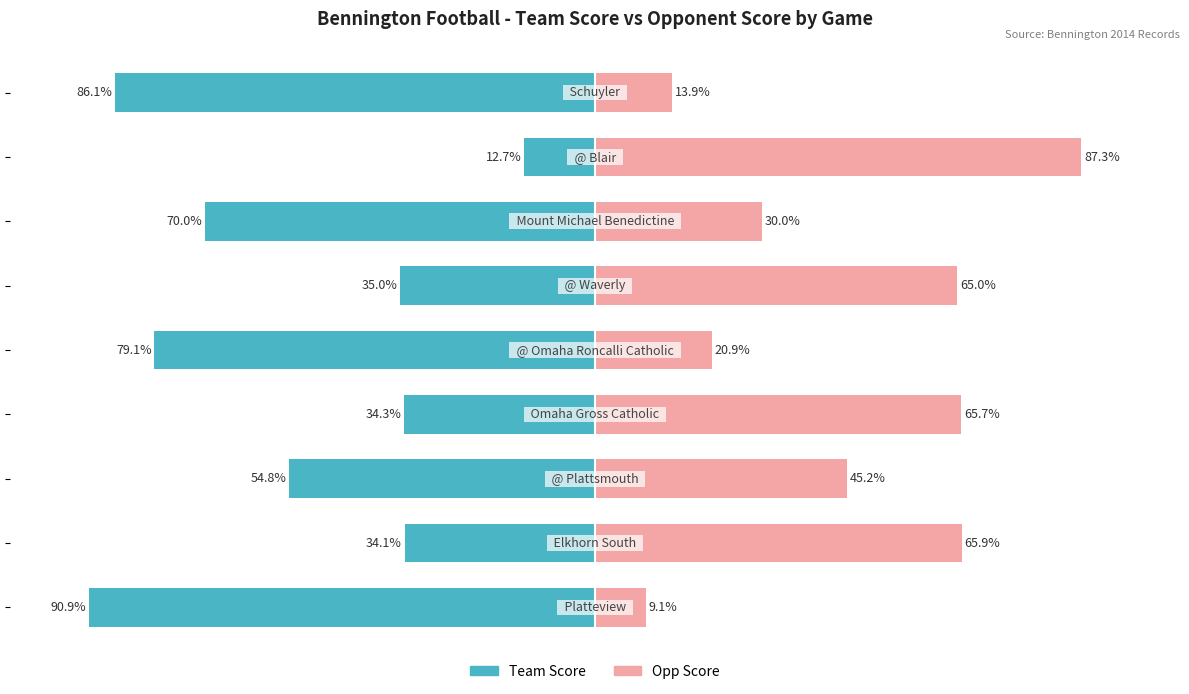

What is the difference between the highest and lowest values at 7?

100.0